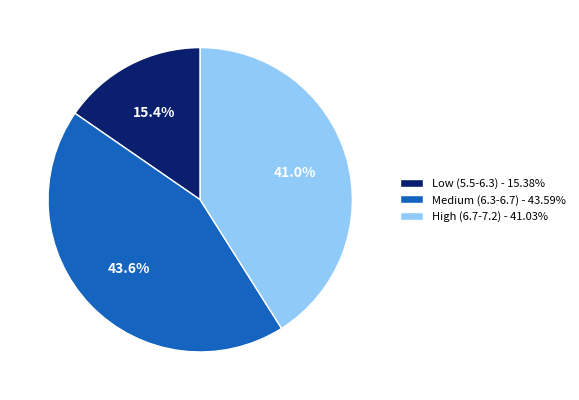

Is there a majority slice in this chart?

No